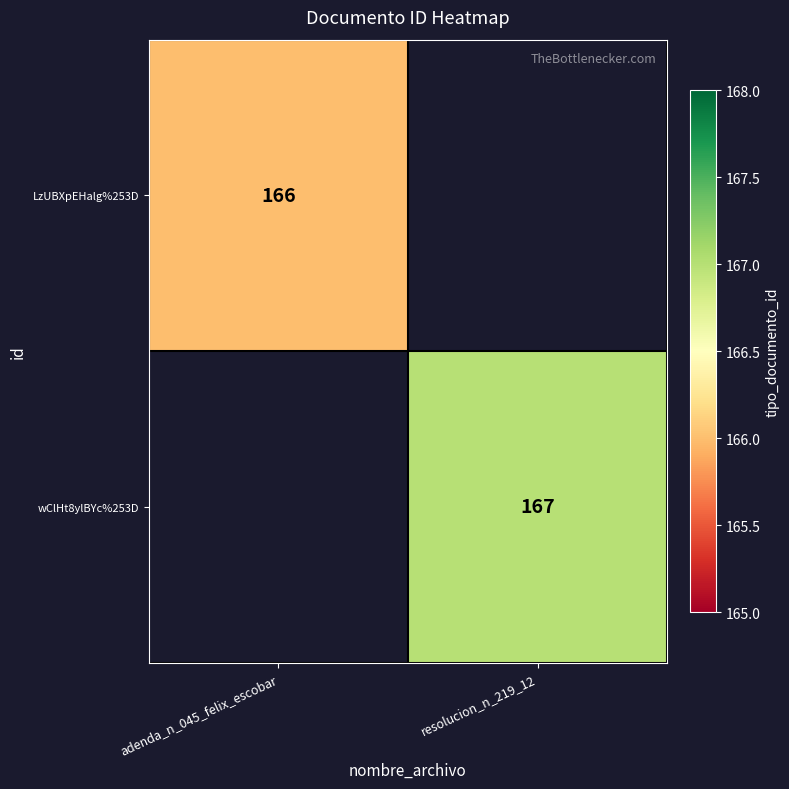

True or false: LzUBXpEHalg%253D has a value of 166 at adenda_n_045_felix_escobar.

True